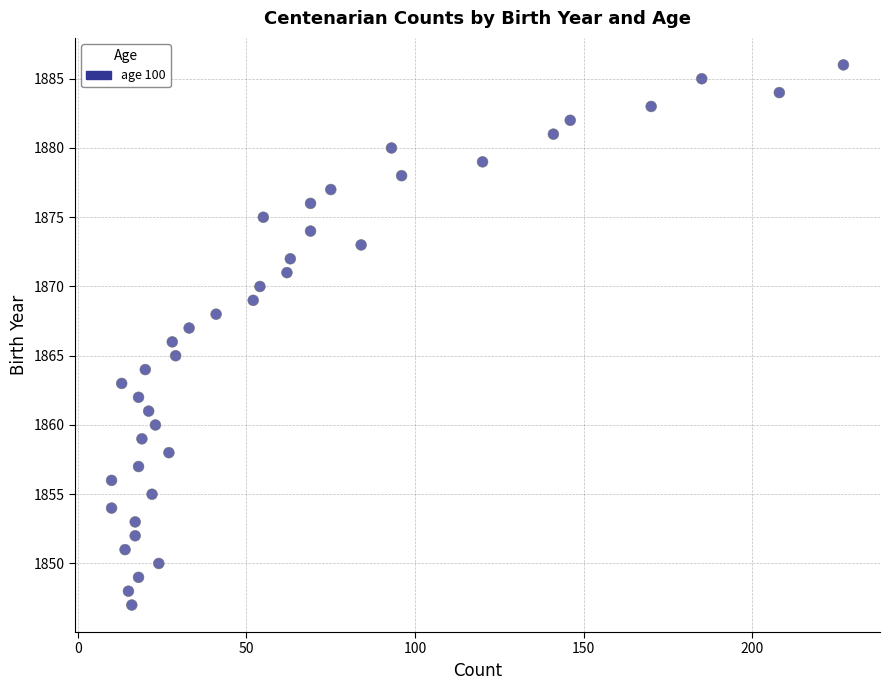

What is the range of Y values (max minus min)?

39